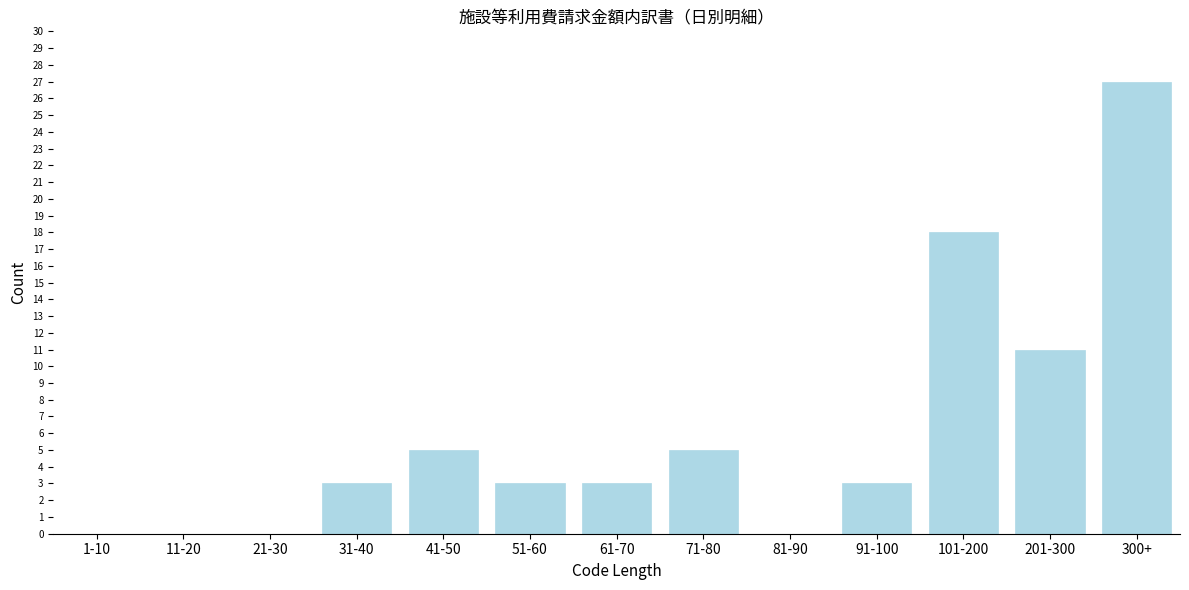

Reading left to right, transcribe all the data shown in this chart.

1-10=0	11-20=0	21-30=0	31-40=3	41-50=5	51-60=3	61-70=3	71-80=5	81-90=0	91-100=3	101-200=18	201-300=11	300+=27